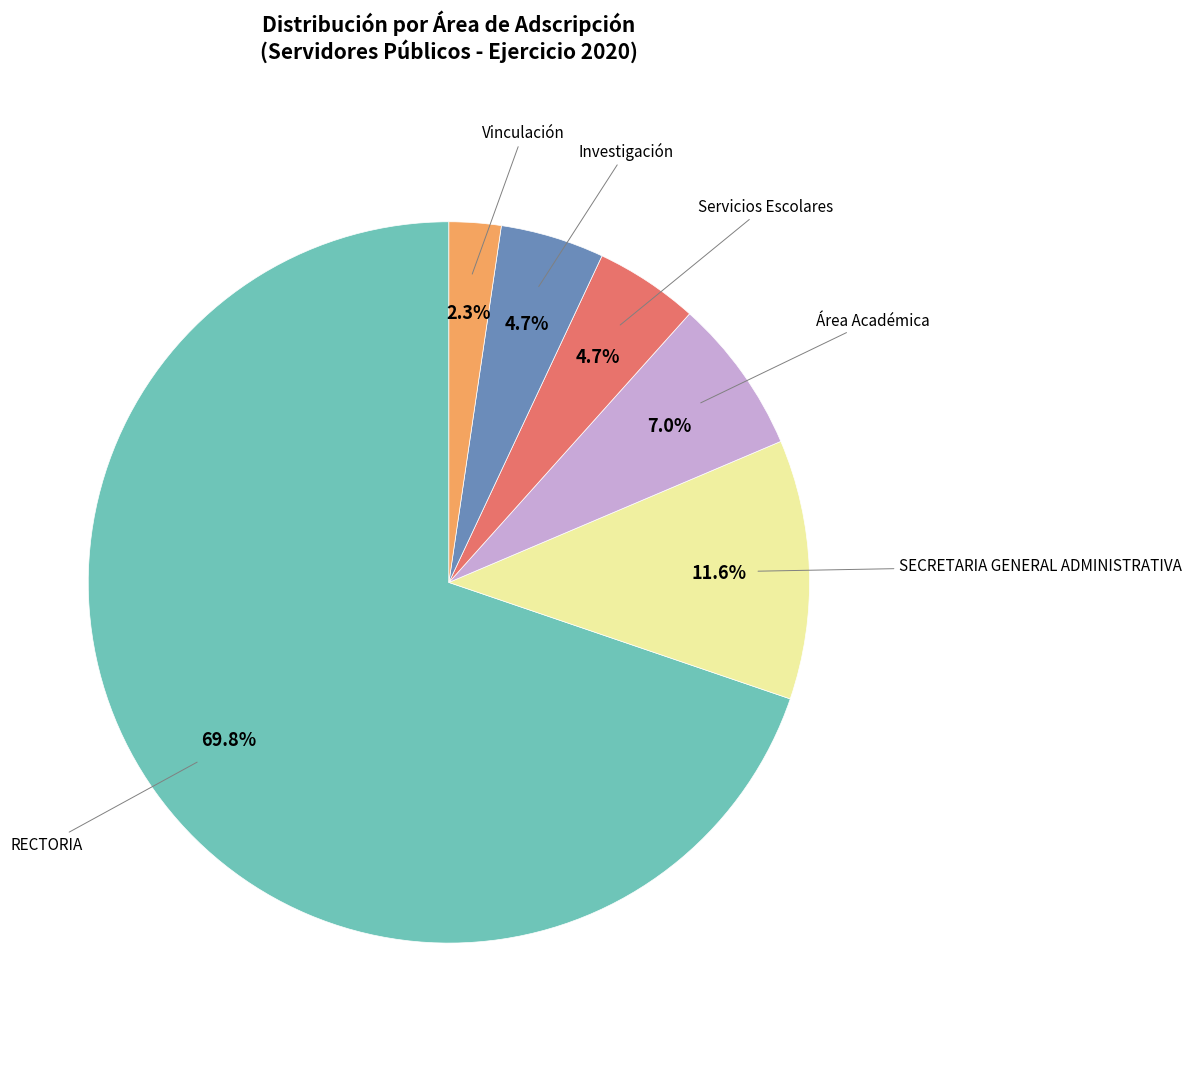

Is there a majority slice in this chart?

Yes